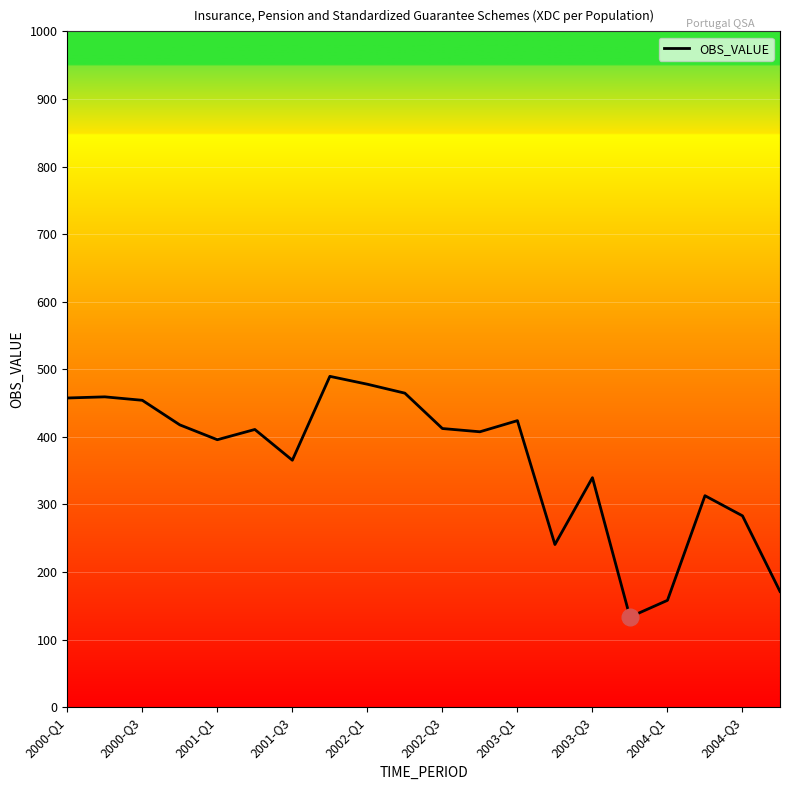

What is the minimum value shown in the chart?

133.4